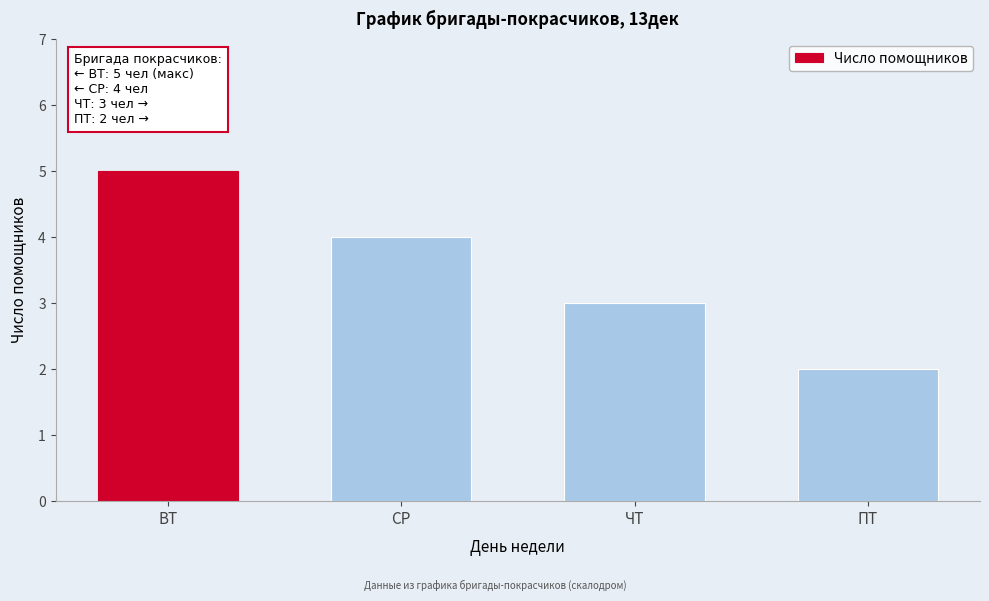

Reading left to right, extract all data points from this chart.

ВТ=5	СР=4	ЧТ=3	ПТ=2